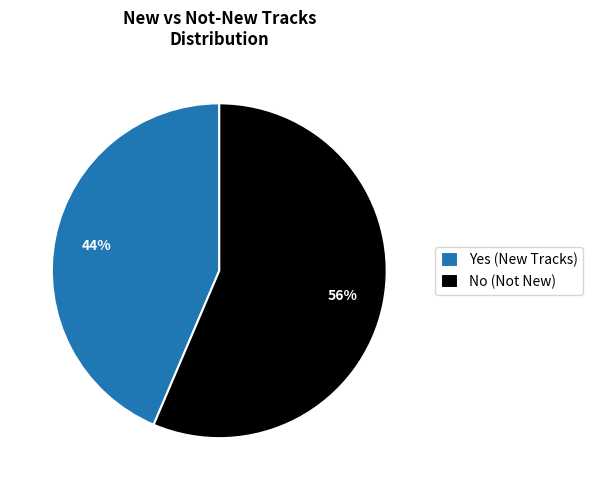

Count the number of slices in the pie.

2